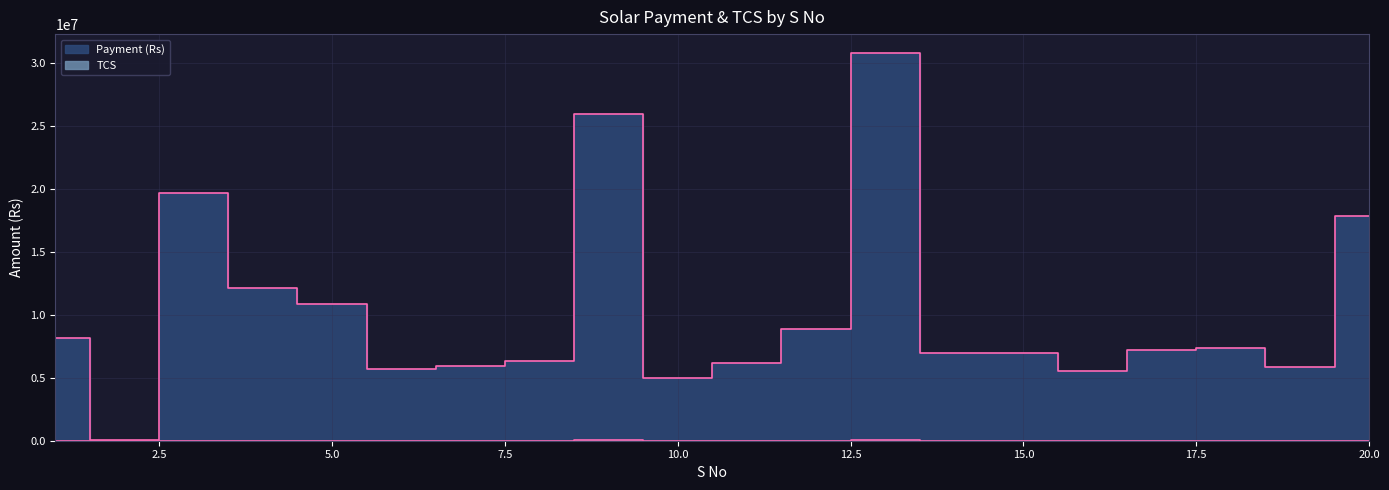

Which series changed the most between 3 and 5?

Payment (Rs)